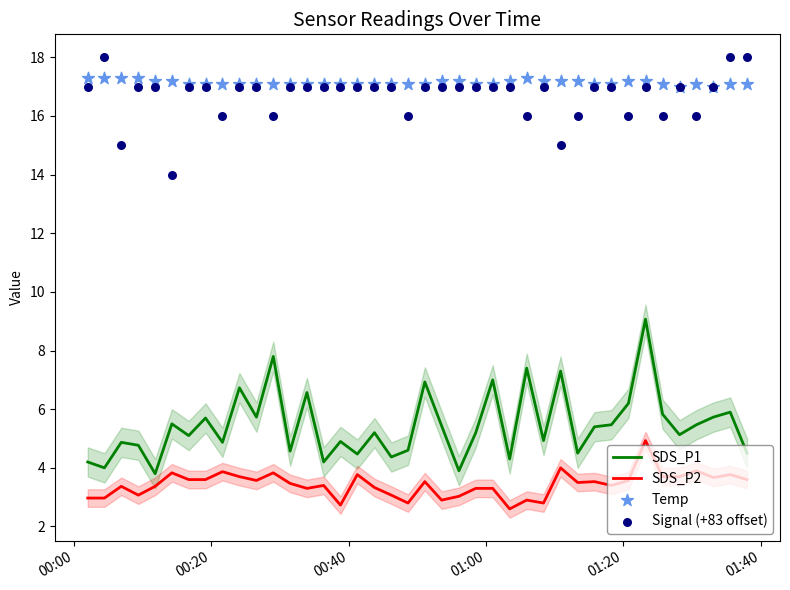

Which series reaches the minimum Y coordinate?

SDS_P2